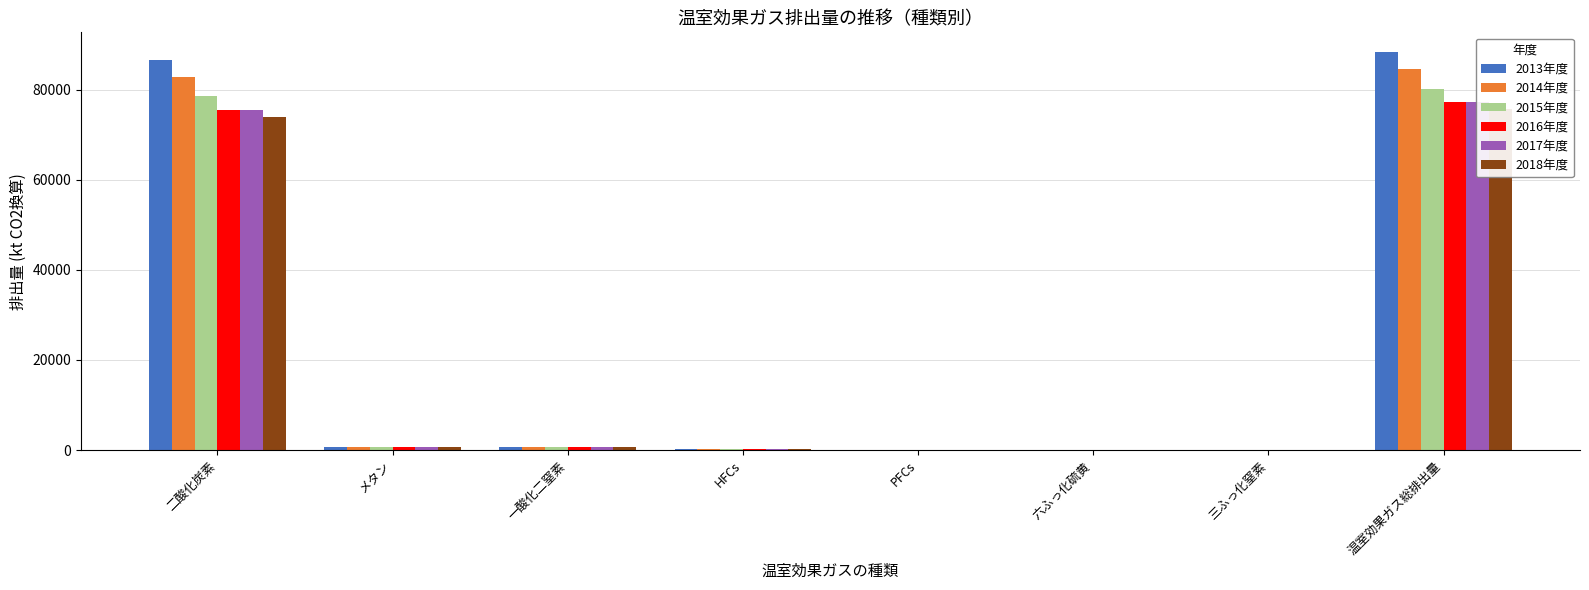

List the labels in order of 2016年度 value, smallest first.

三ふっ化窒素, 六ふっ化硫黄, PFCs, HFCs, メタン, 一酸化二窒素, 二酸化炭素, 温室効果ガス総排出量